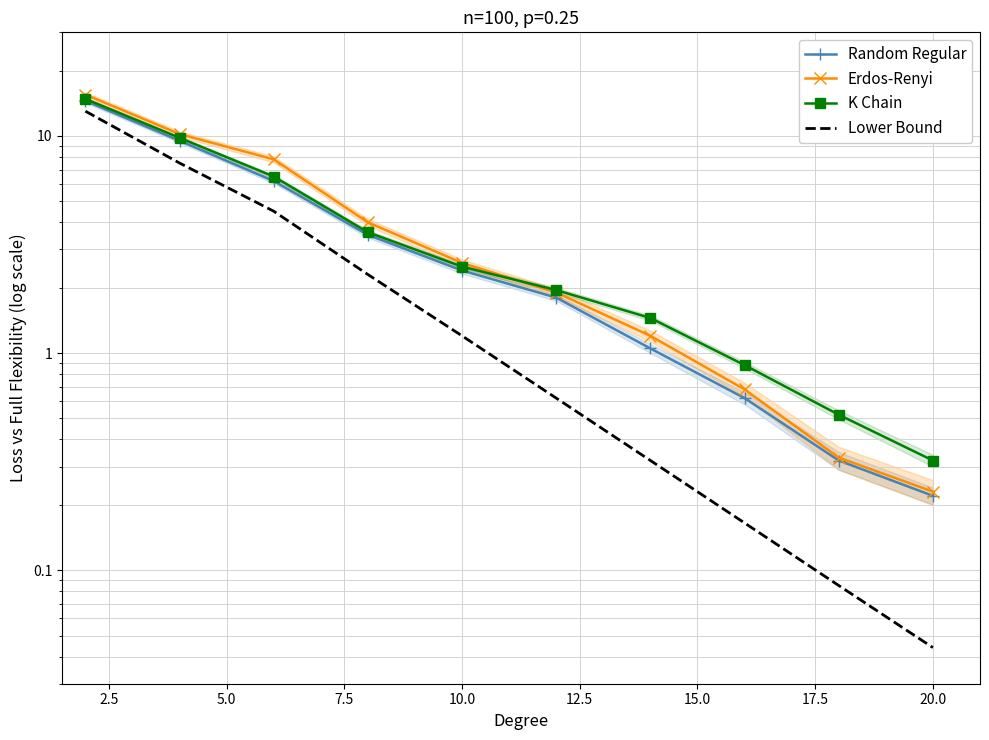

What is the sum of the Random Regular values at 17.5 and 5.0?

6.8